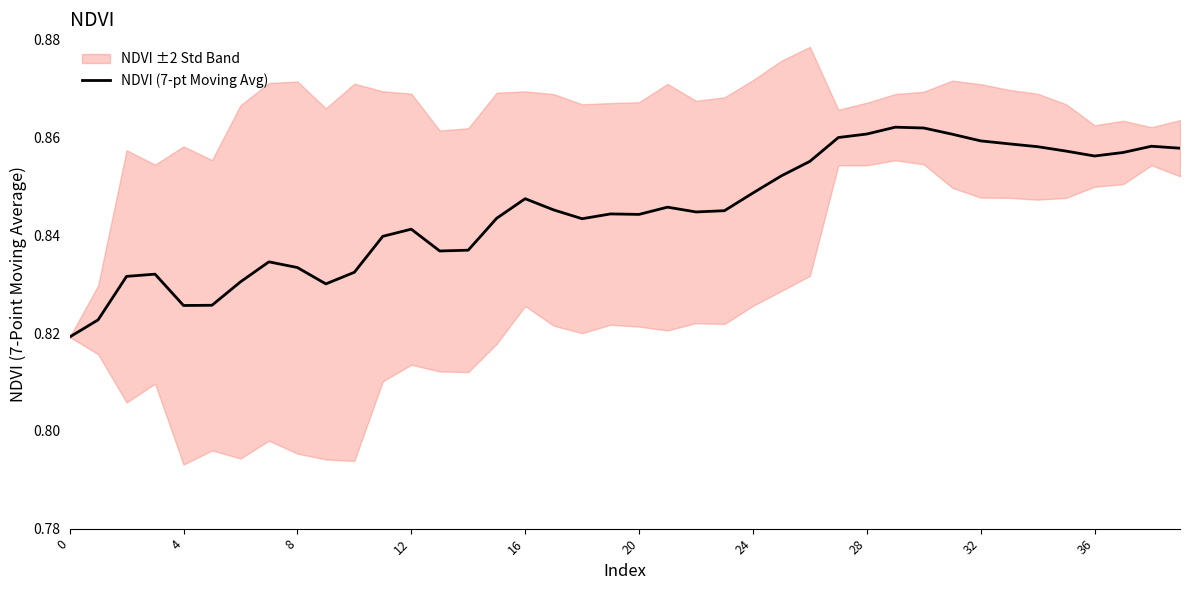

Is this an area chart (filled region under the line)?

No